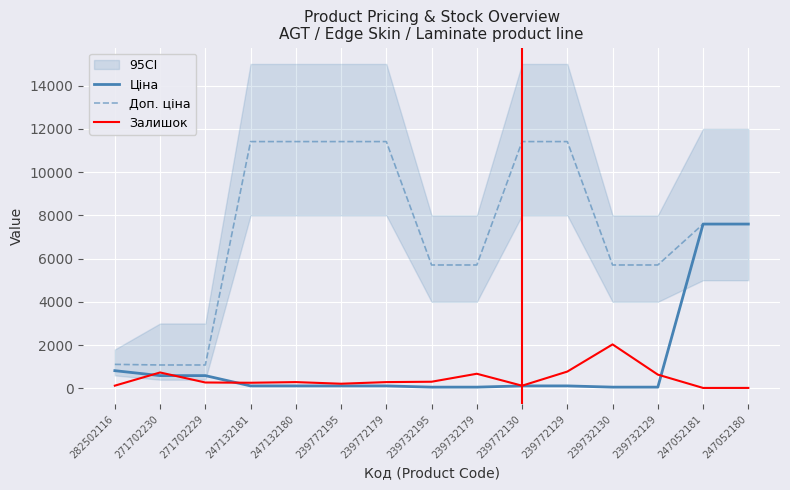

What position from the right is 247132180?

11